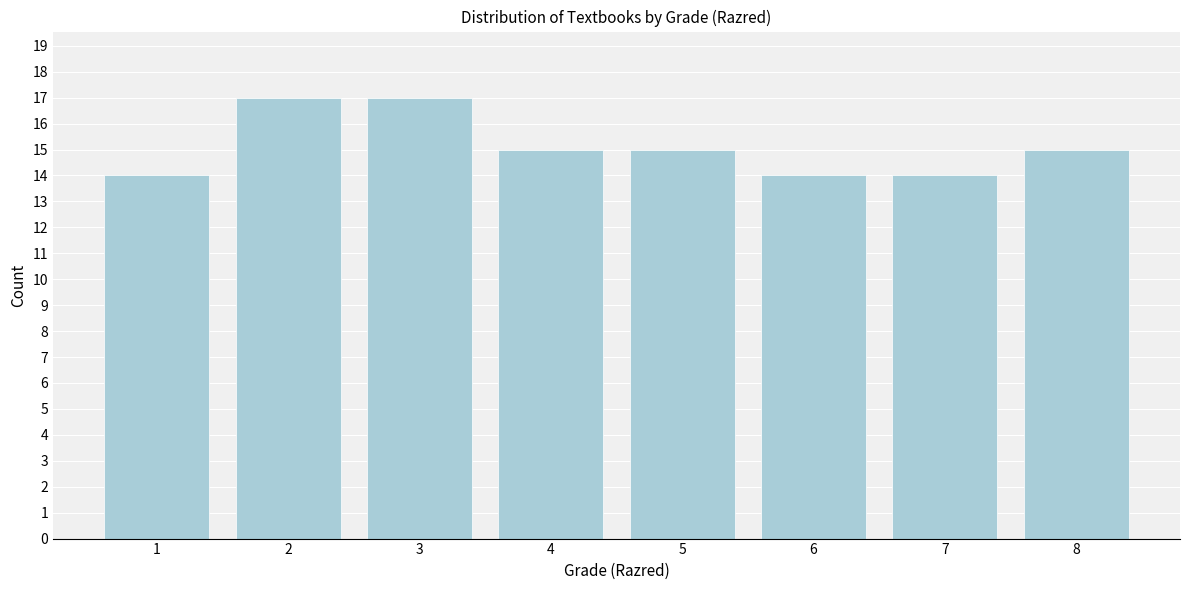

Reading left to right, list all the values displayed in this chart.

1=14	2=17	3=17	4=15	5=15	6=14	7=14	8=15